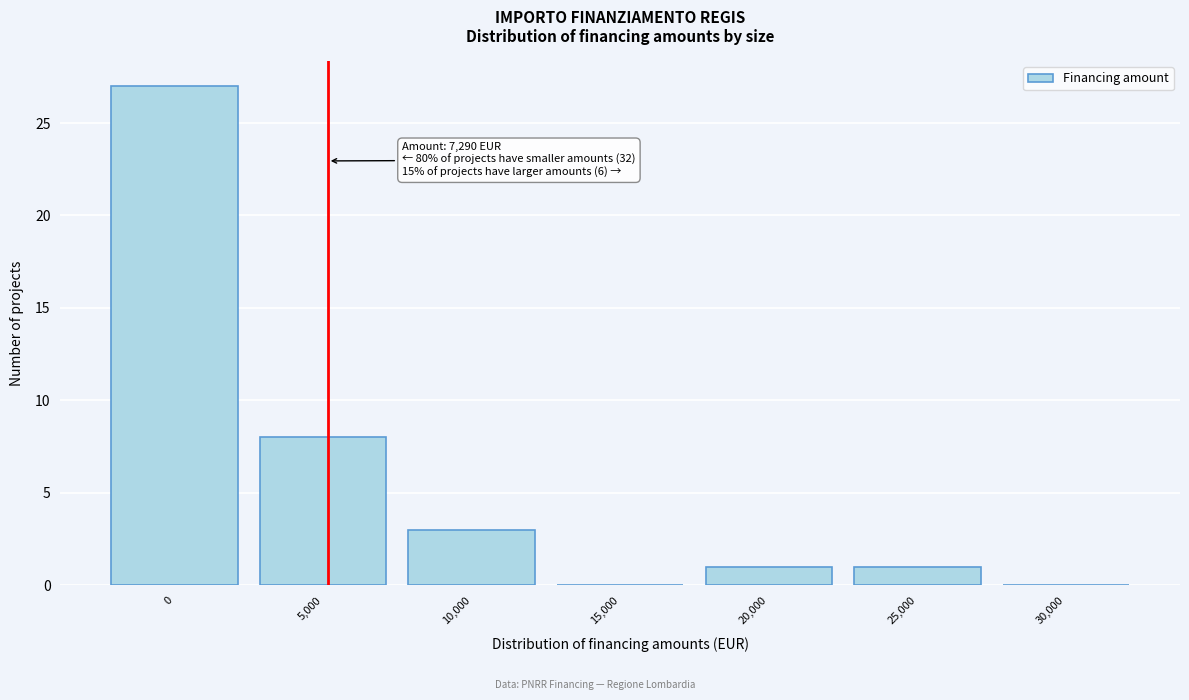

Reading right to left, list all the values displayed in this chart.

30,000=0	25,000=1	20,000=1	15,000=0	10,000=3	5,000=8	0=27